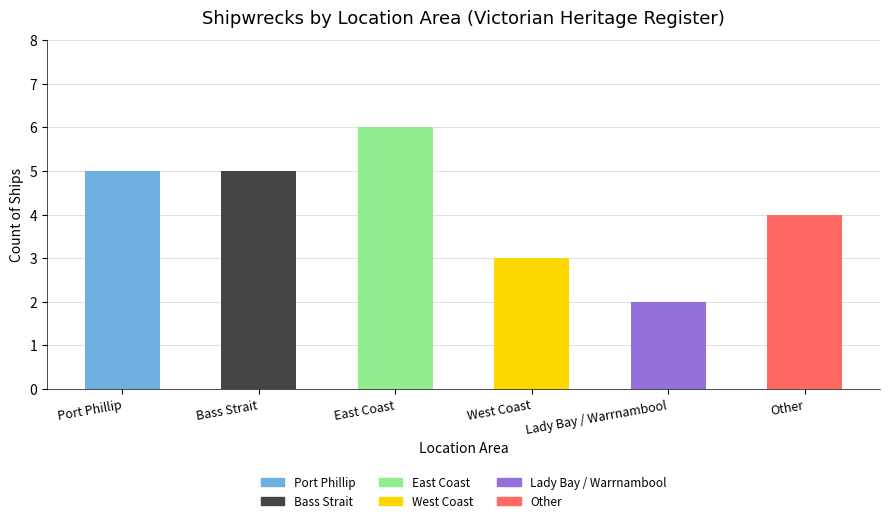

Rank the categories by value from lowest to highest.

Lady Bay / Warrnambool, West Coast, Other, Port Phillip, Bass Strait, East Coast